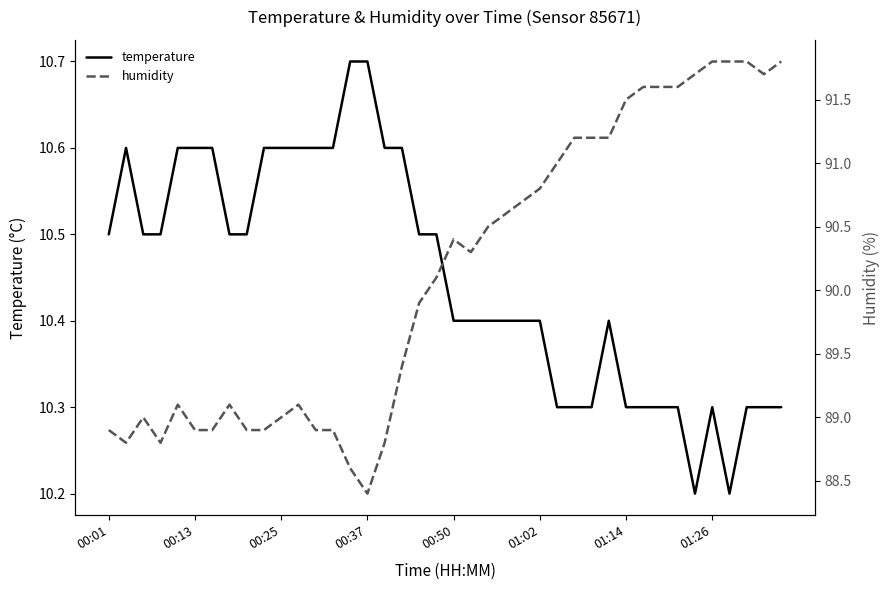

True or false: temperature and humidity cross at least once.

False